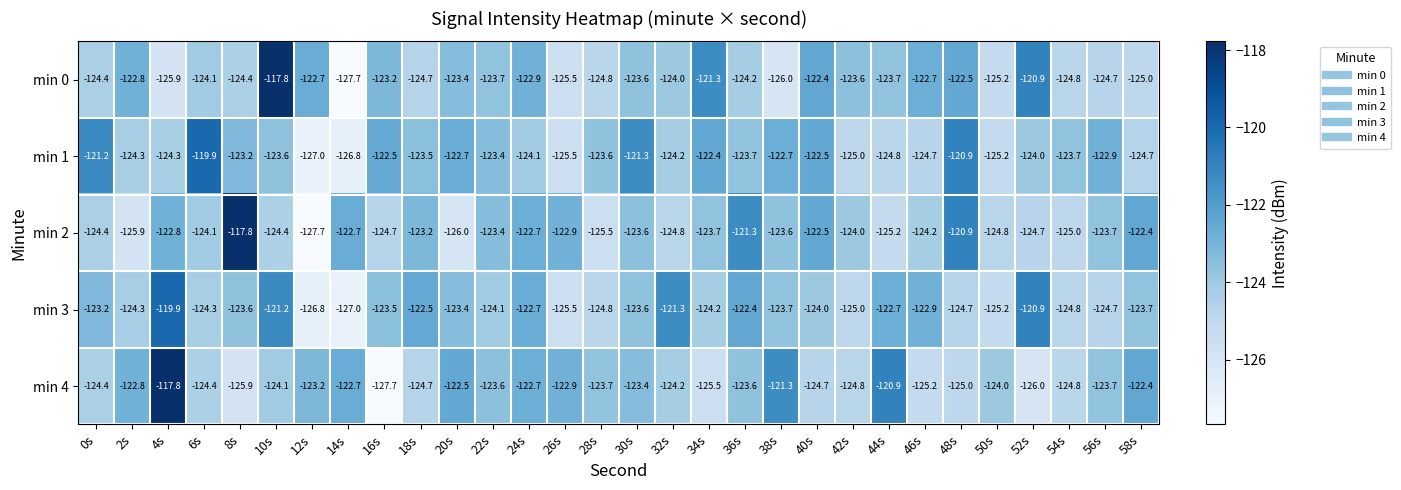

How many data points in min 4 are above -123?

9